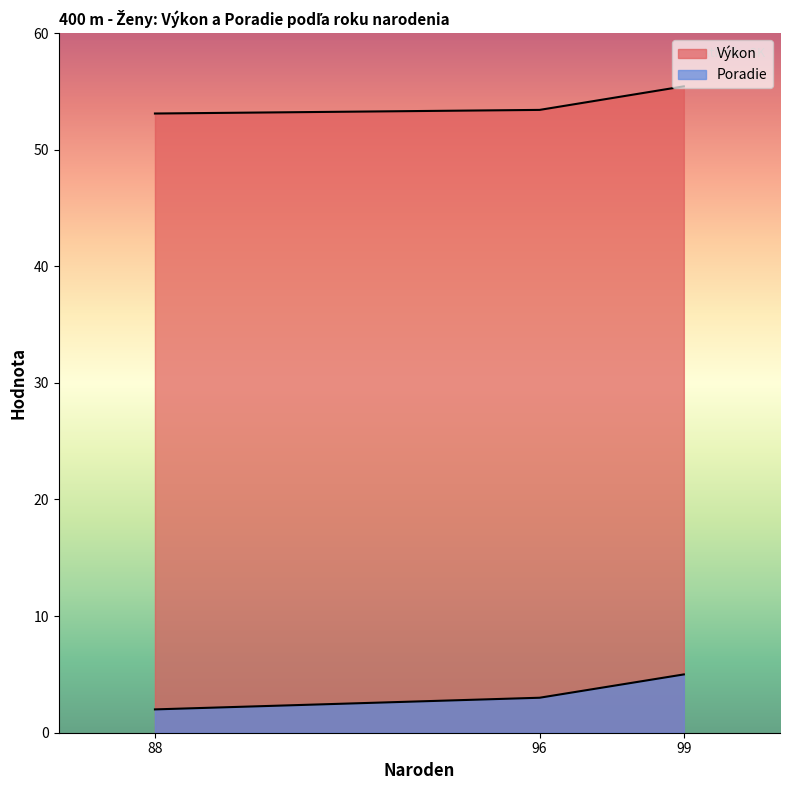

Is it true that Výkon equals 73.5 at 88?

False